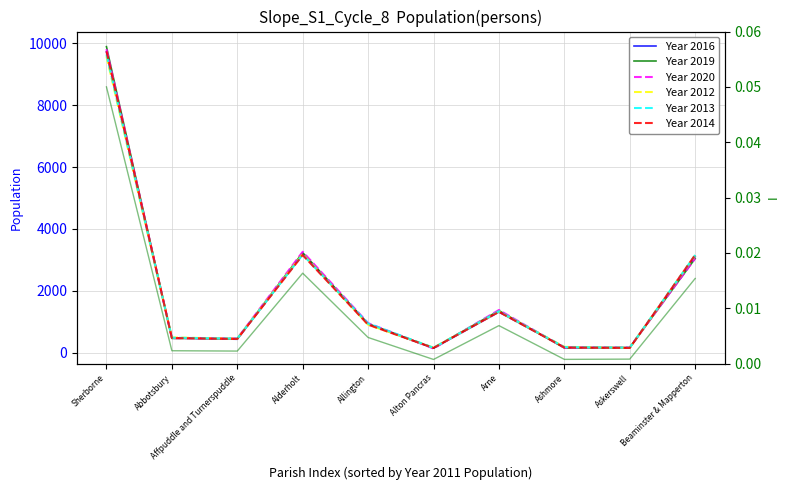

At which category is the sum across all series the highest?

Sherborne